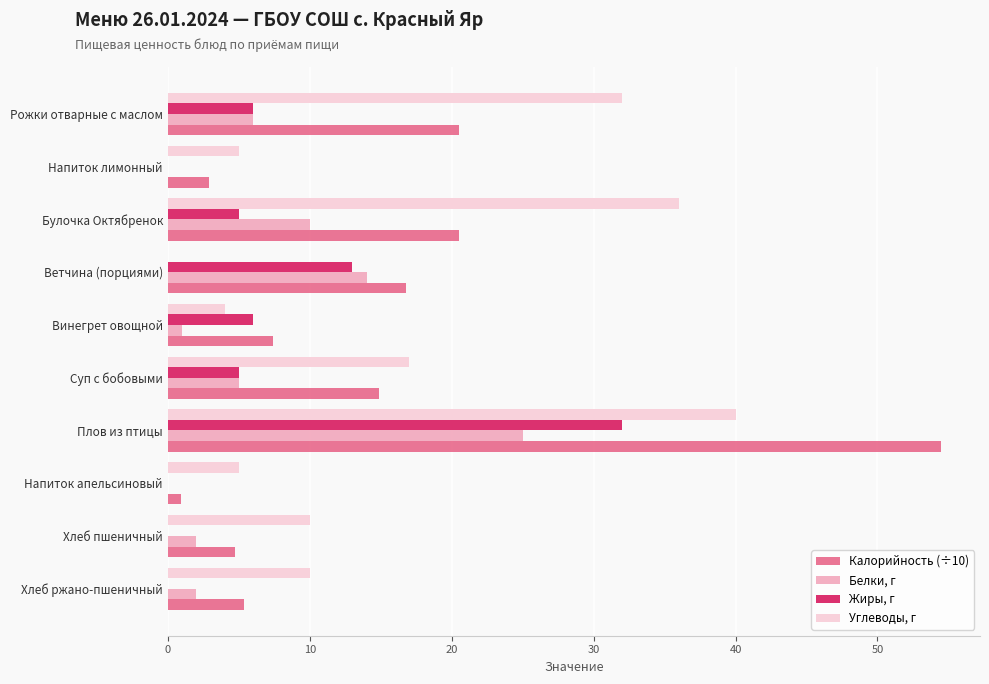

What is the highest value of the Белки, г series?

25.0